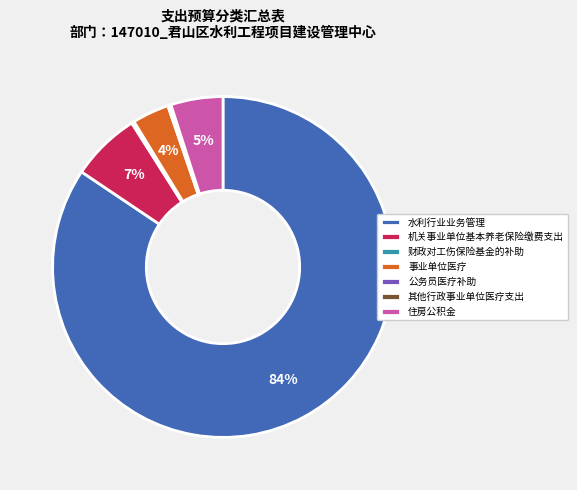

To the nearest percent, what is the average slice percentage?

14%